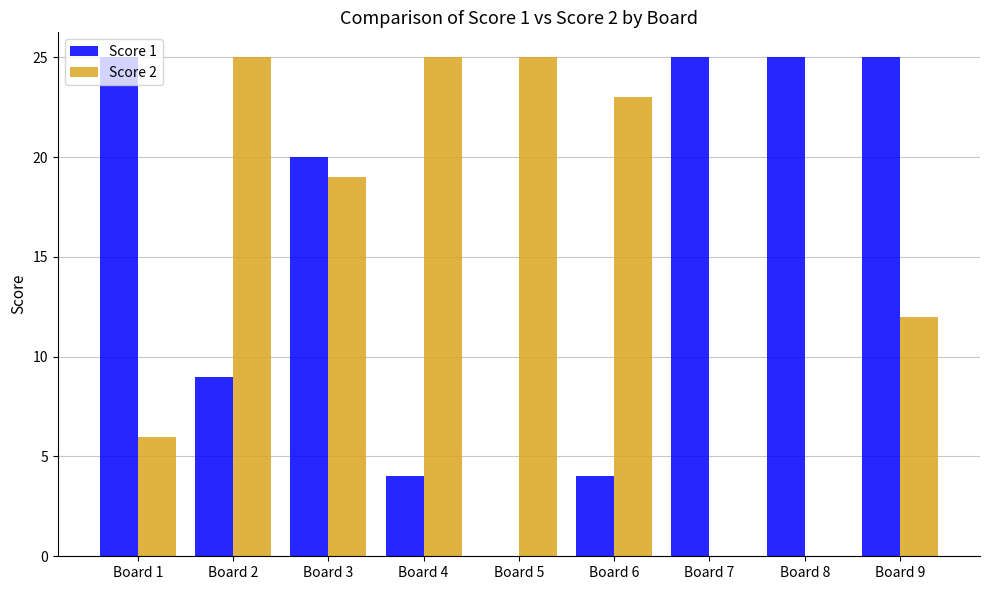

Reading right to left, extract all data points from this chart.

Score 1: Board 9=25	Board 8=25	Board 7=25	Board 6=4	Board 5=0	Board 4=4	Board 3=20	Board 2=9	Board 1=25
Score 2: Board 9=12	Board 8=0	Board 7=0	Board 6=23	Board 5=25	Board 4=25	Board 3=19	Board 2=25	Board 1=6